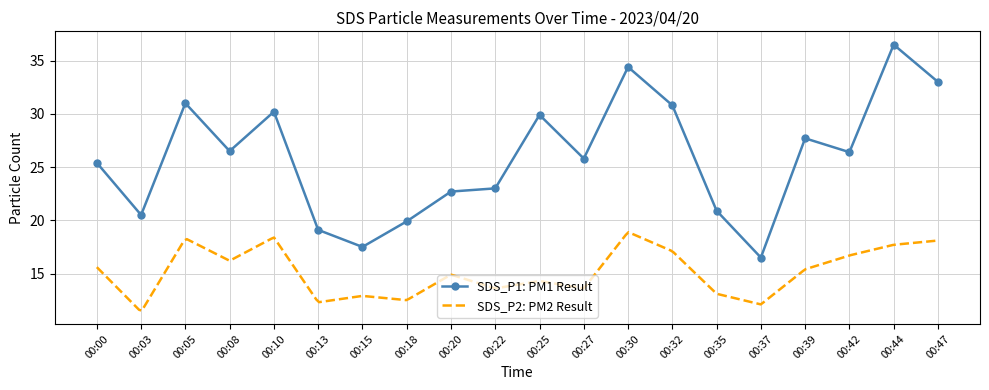

What is the change in value from 00:08 to 00:39?

+1.2